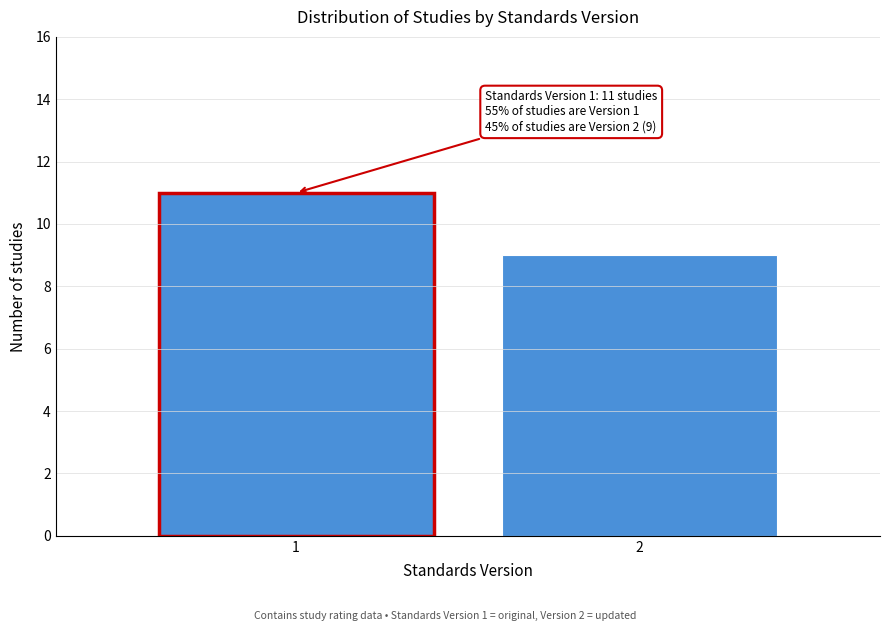

Reading left to right, transcribe all the data shown in this chart.

1=11	2=9